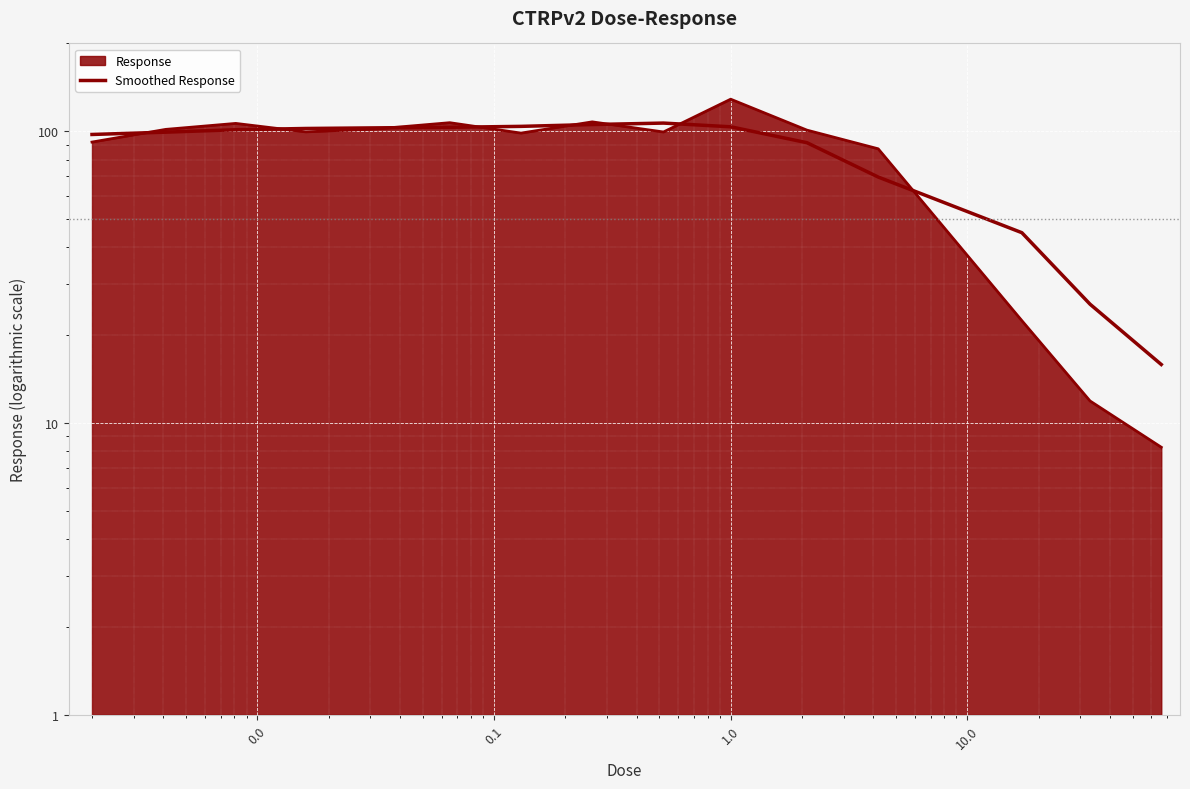

What is the greatest value displayed?

106.7